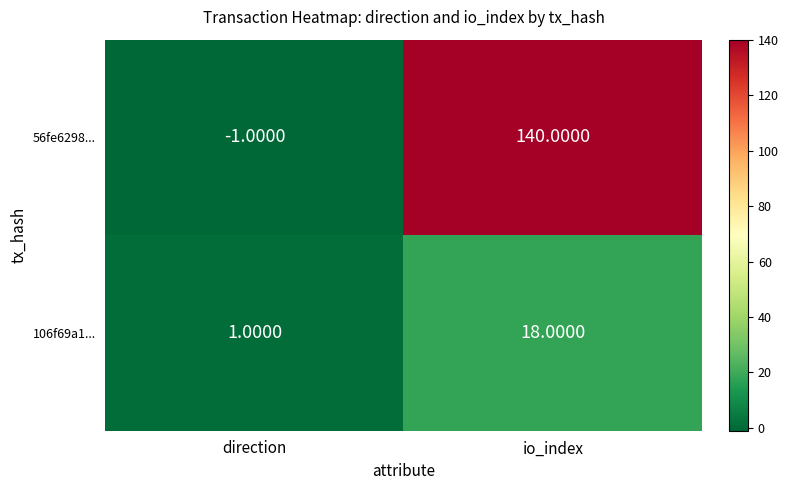

At which category is the sum across all series the highest?

io_index